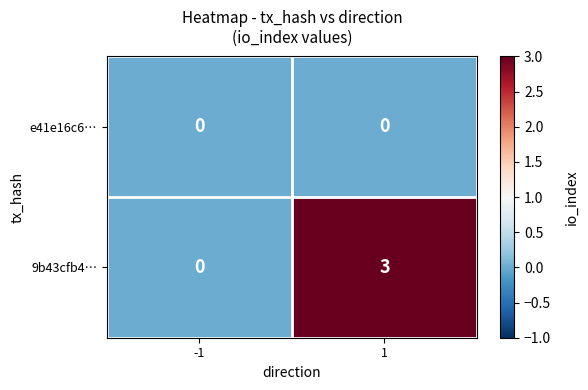

Which category has the highest value across all series?

1